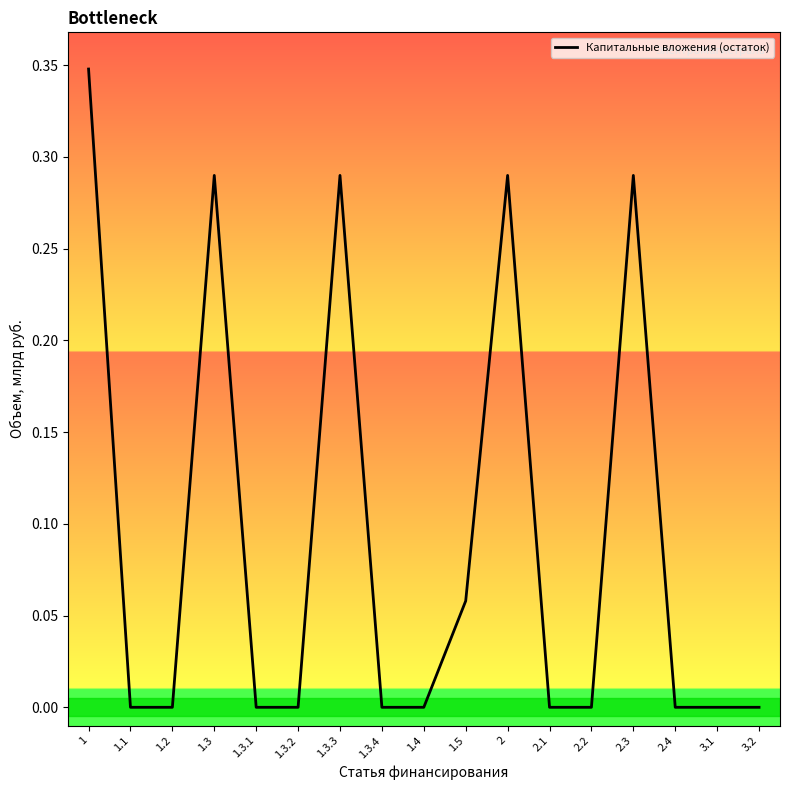

Count the number of data series in this chart.

1